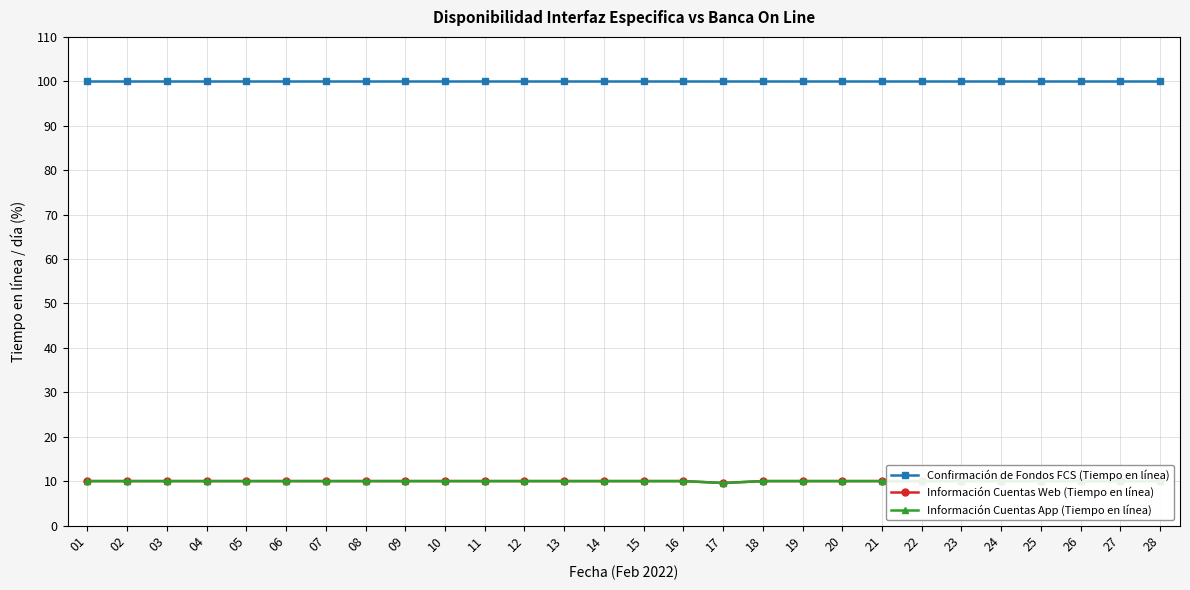

The value of Información Cuentas App (Tiempo en línea) at 21 is 10.0. True or false?

True